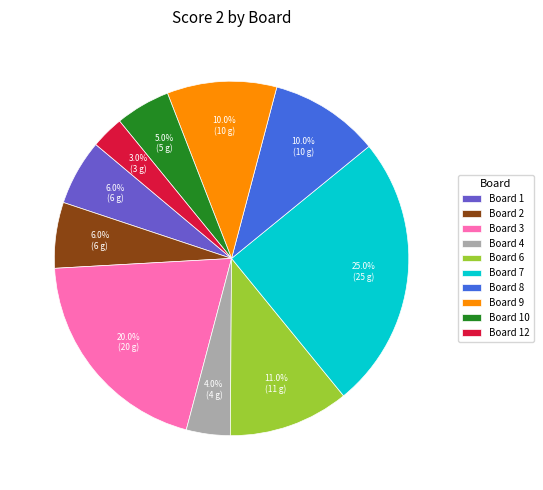

What is the ratio of the value at Board 7 to the value at Board 6?

2.3